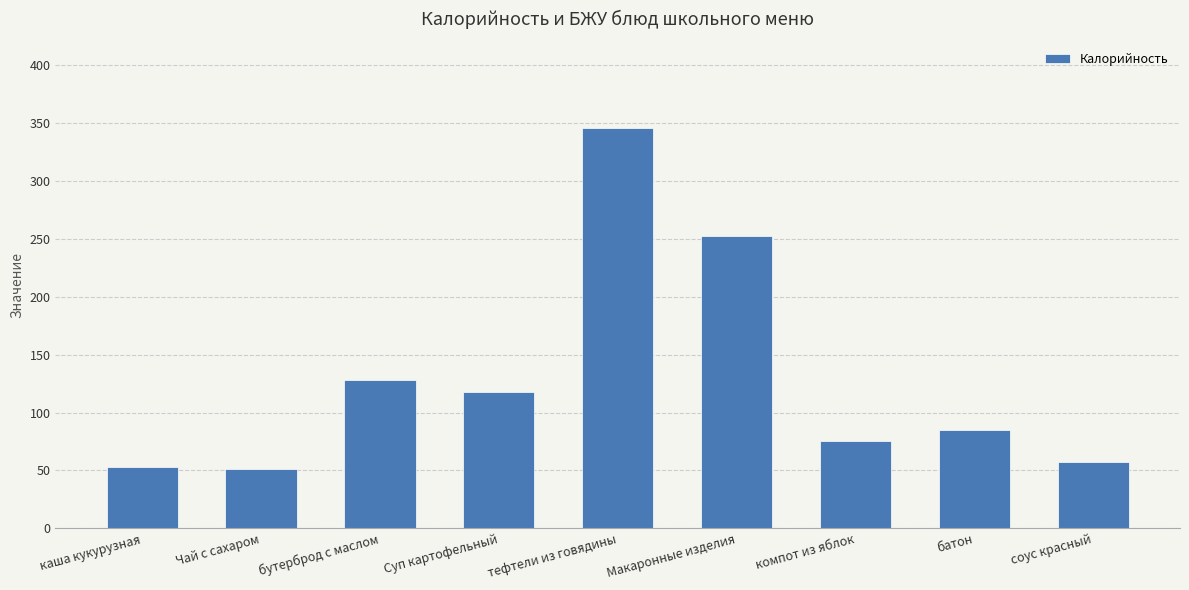

What is the difference between the values at каша кукурузная and батон?

32